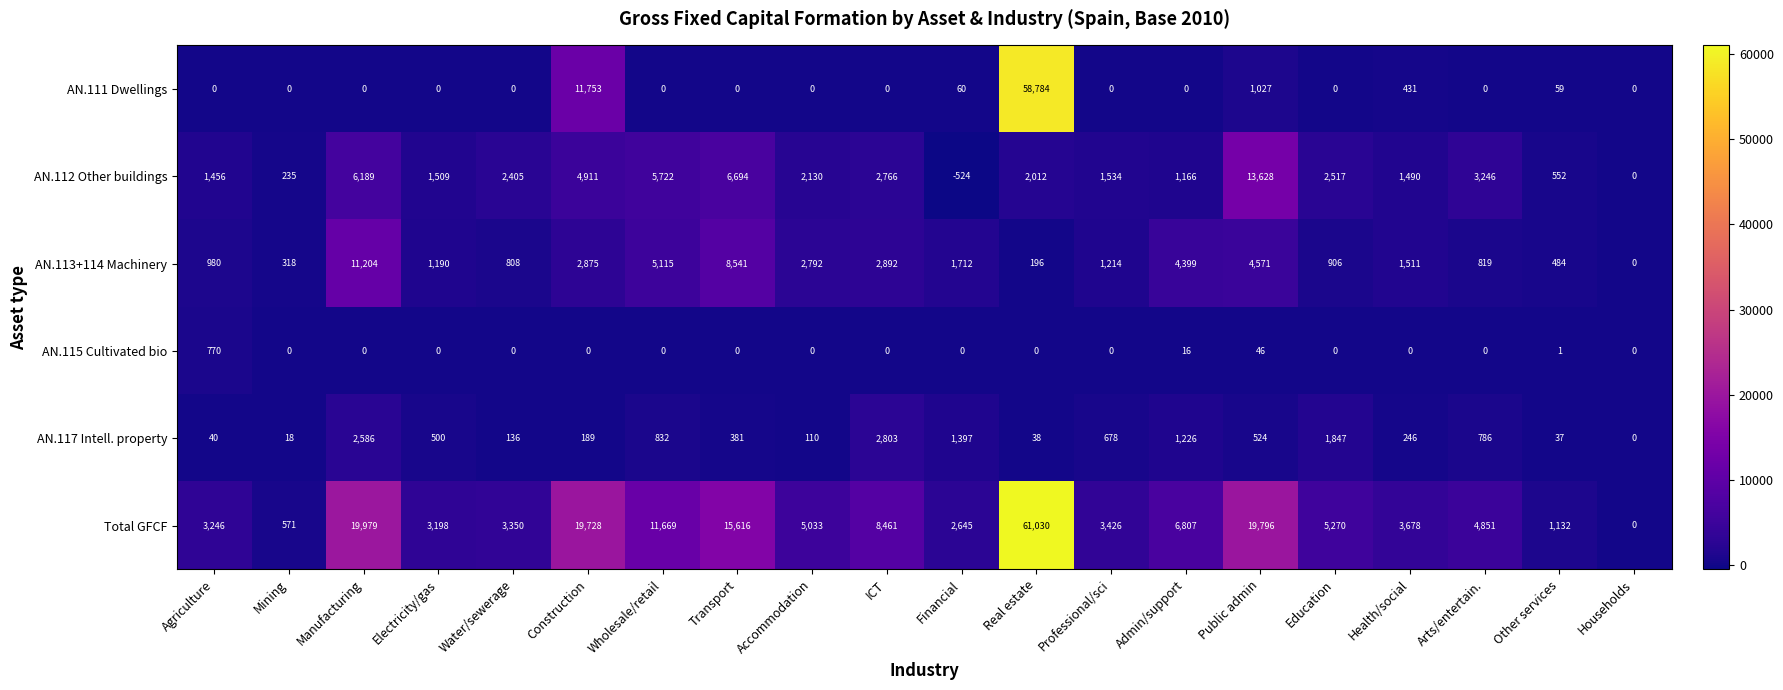

Which series has the largest total across all categories?

Total GFCF